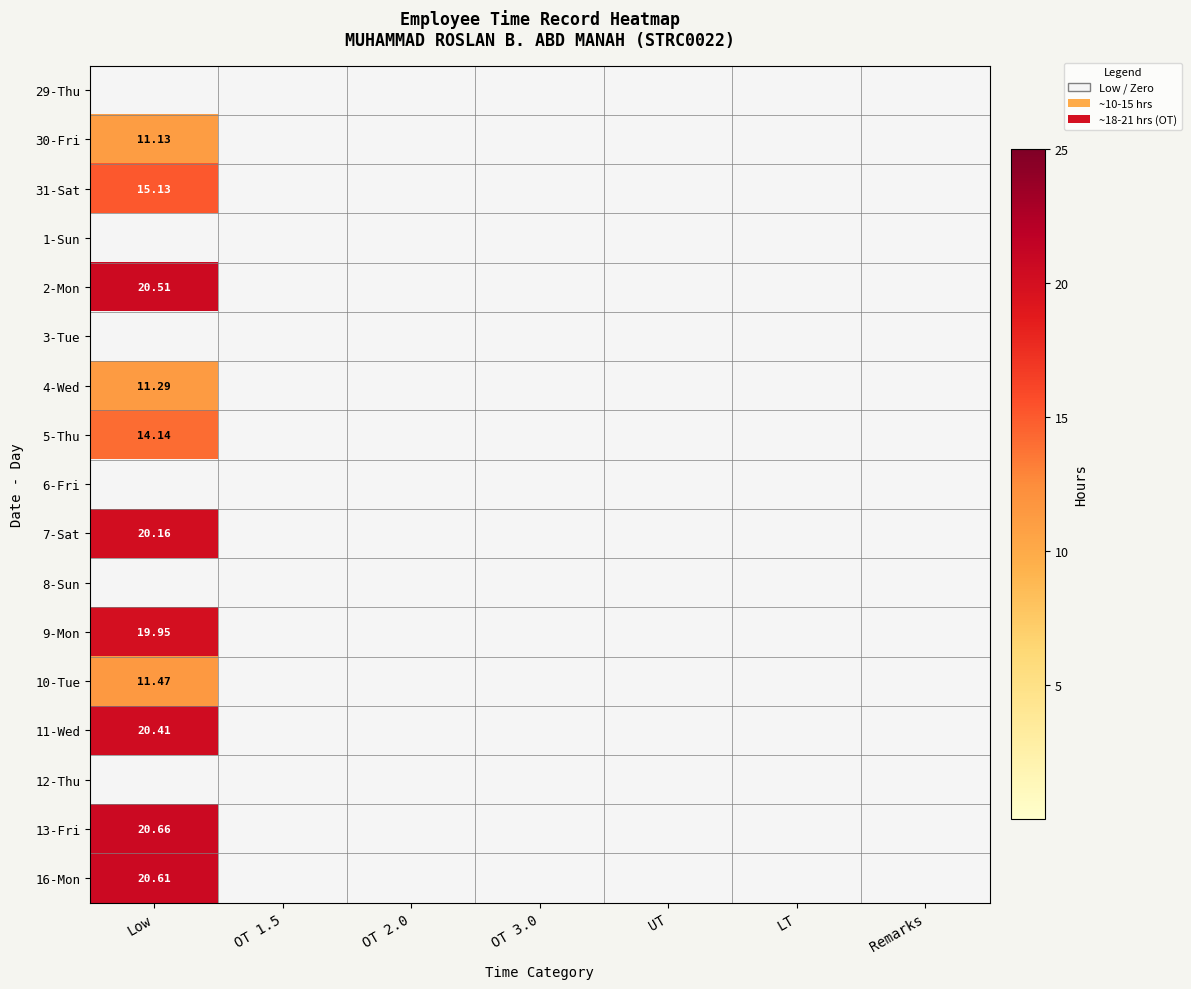

List the series in order of their peak value, highest first.

13-Fri, 16-Mon, 2-Mon, 11-Wed, 7-Sat, 9-Mon, 31-Sat, 5-Thu, 10-Tue, 4-Wed, 30-Fri, 29-Thu, 1-Sun, 3-Tue, 6-Fri, 8-Sun, 12-Thu